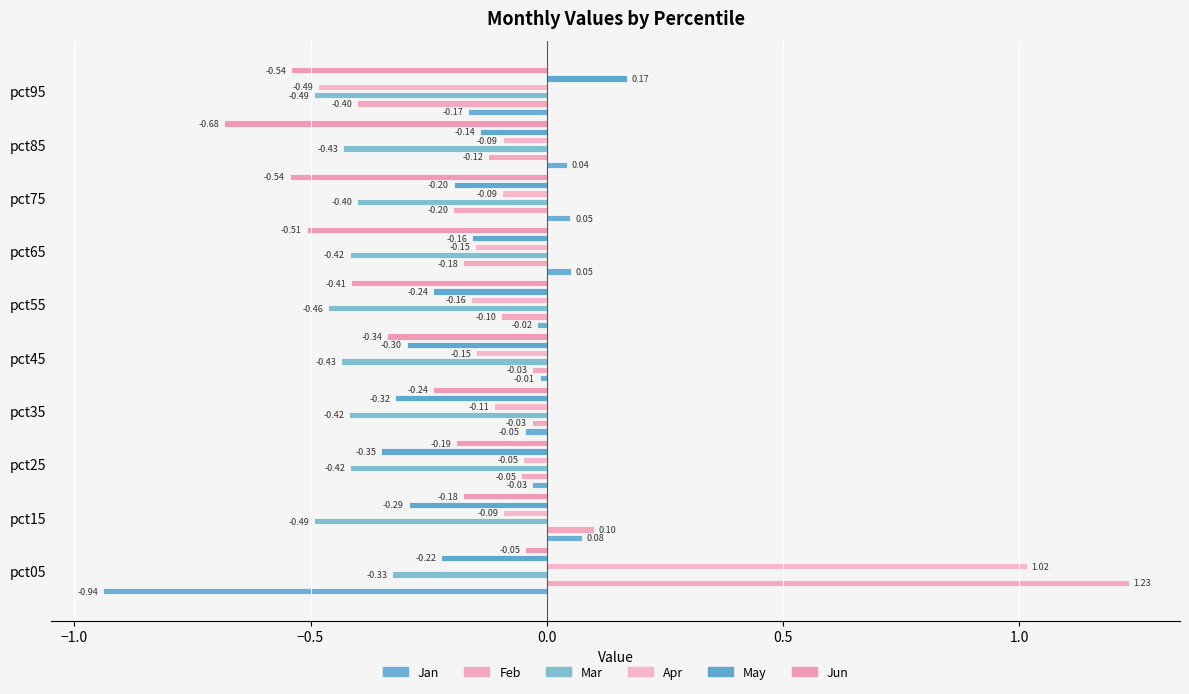

Read the Jun value at pct25.

-0.2